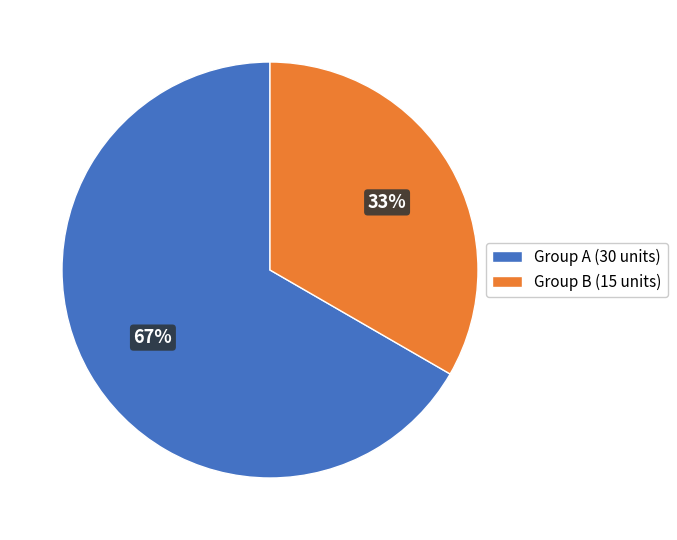

Between Group B (15 units) and Group A (30 units), which is larger?

Group A (30 units)